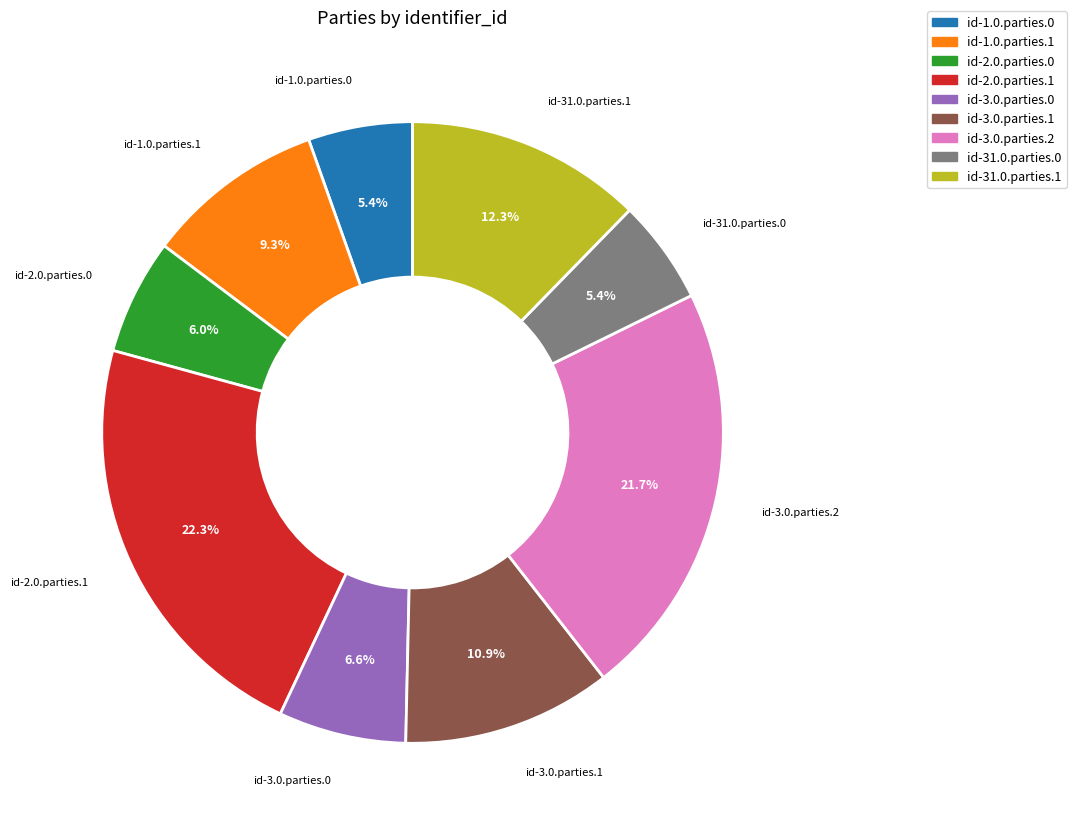

To the nearest percent, what is the combined percentage of id-2.0.parties.1 and id-3.0.parties.2?

44%